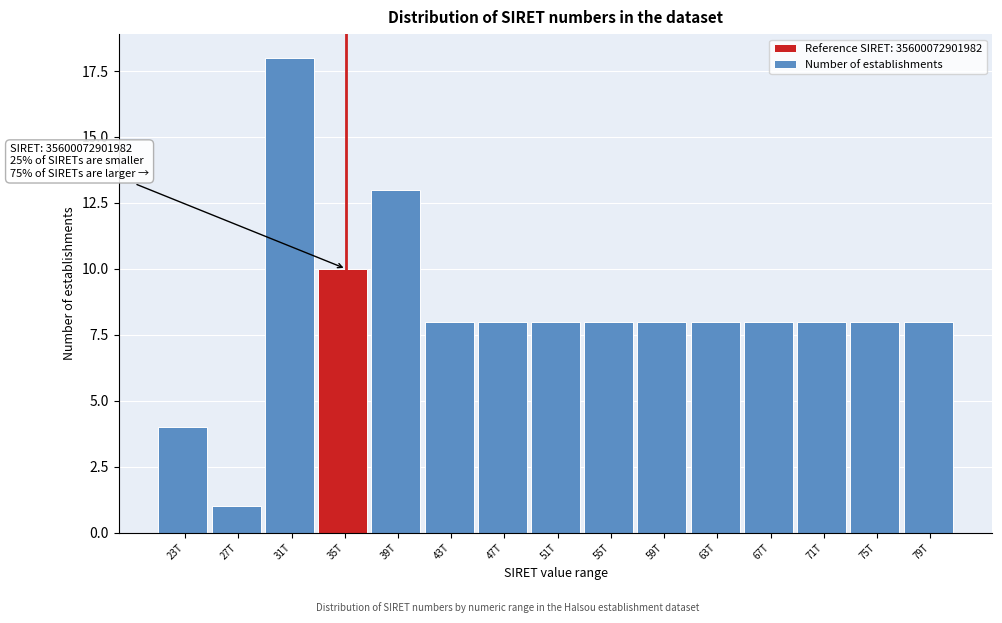

Reading left to right, extract all data points from this chart.

4	1	18	10	13	8	8	8	8	8	8	8	8	8	8